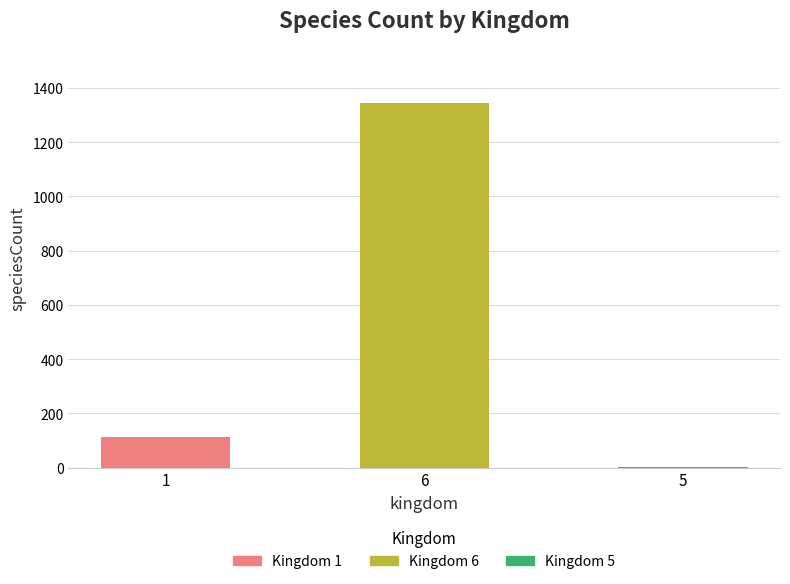

At which label is the value closest to 673?

1